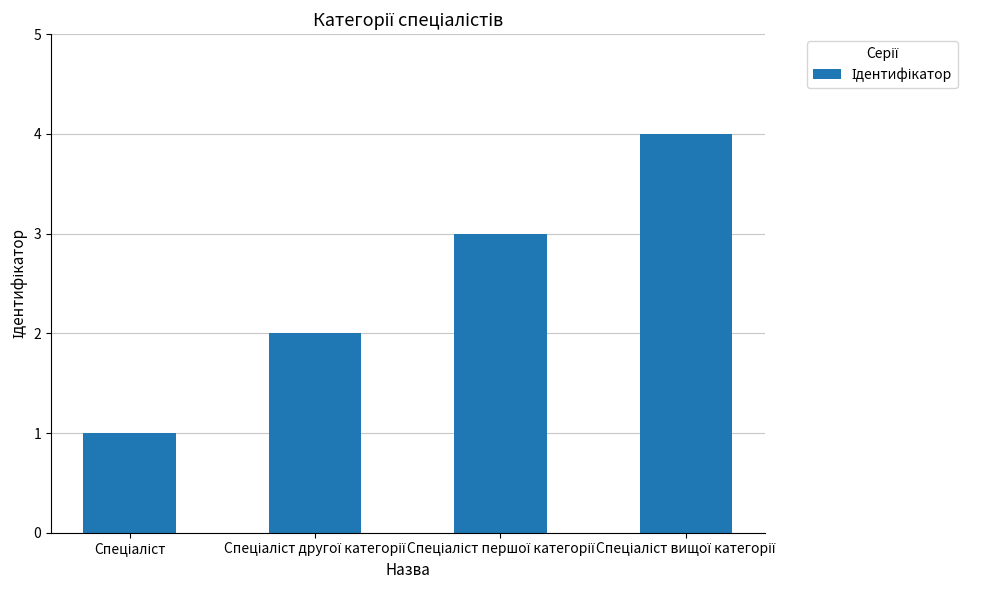

Count the number of categories in the chart.

4